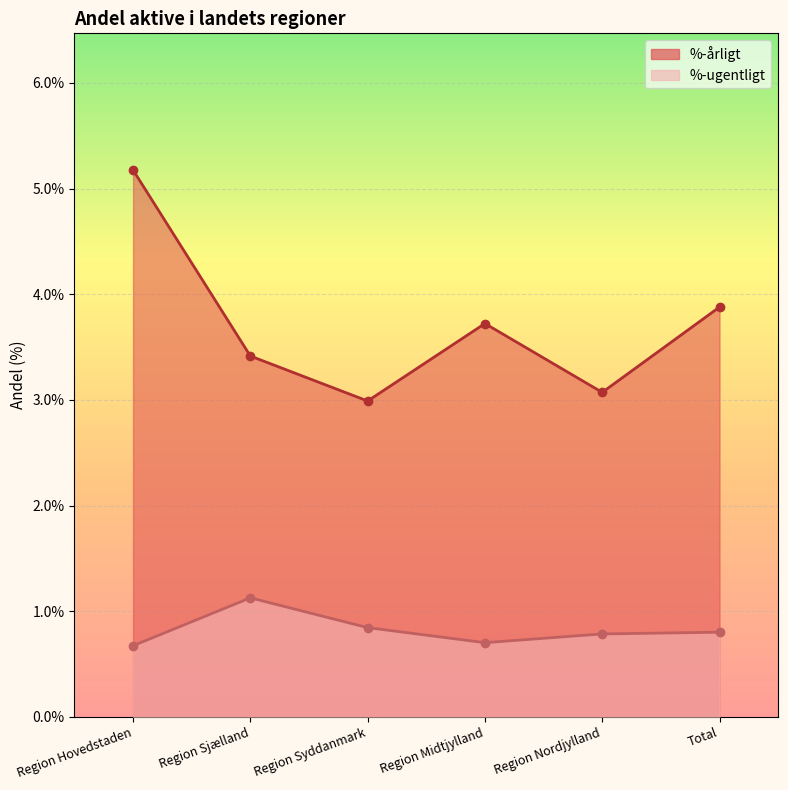

True or false: %-årligt has more than 2 points higher than both neighbors.

False